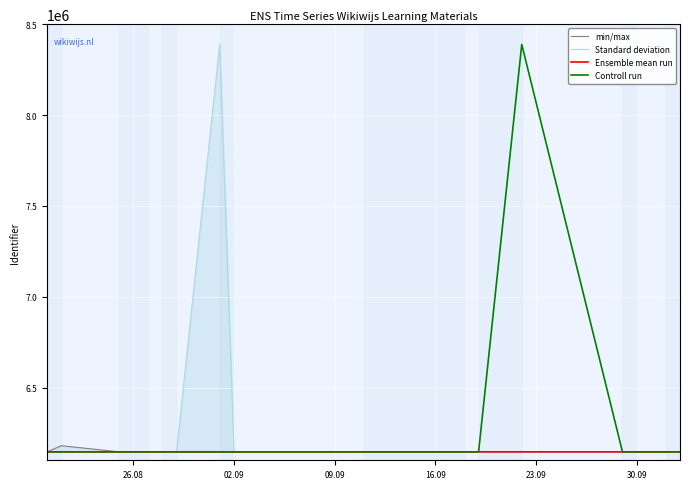

True or false: Ensemble mean run has more than 1 interior local peaks.

False